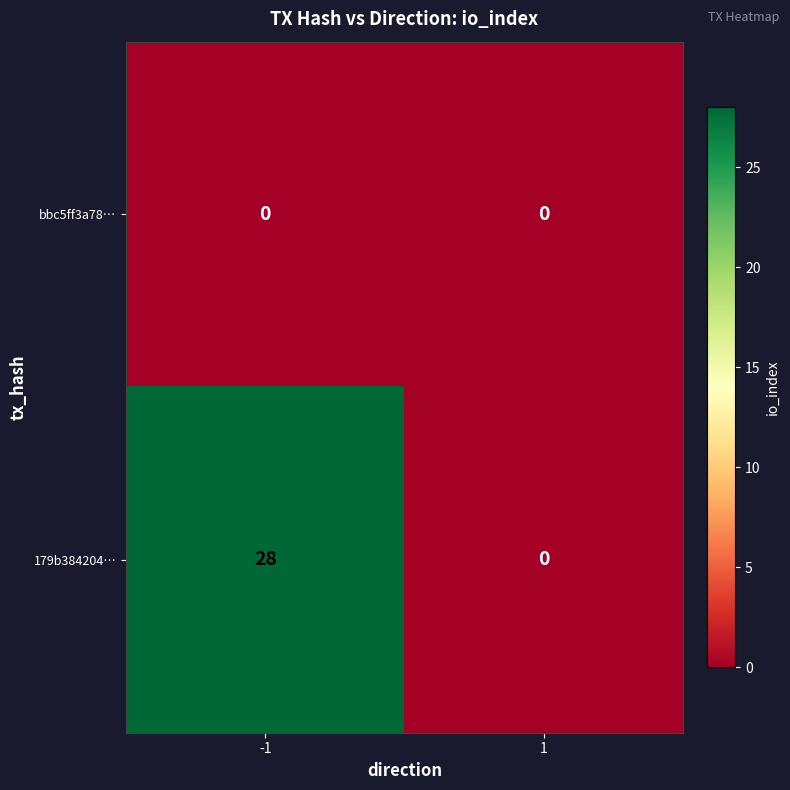

What is the maximum value shown in the chart?

28